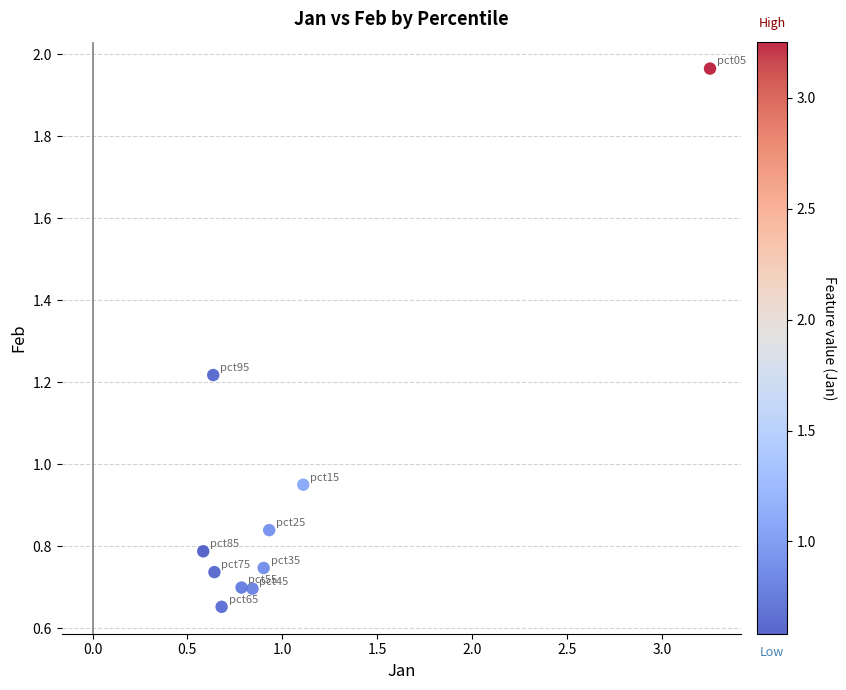

What is the range of Y values (max minus min)?

1.3